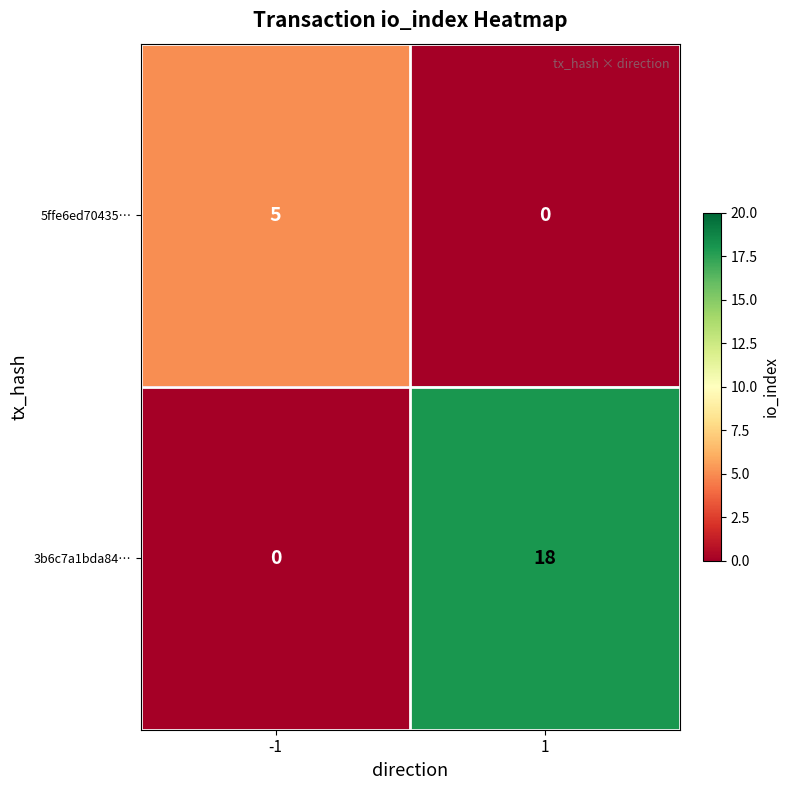

Reading left to right, what are all the values shown in this chart?

5ffe6ed70435…: 5	0
3b6c7a1bda84…: 0	18